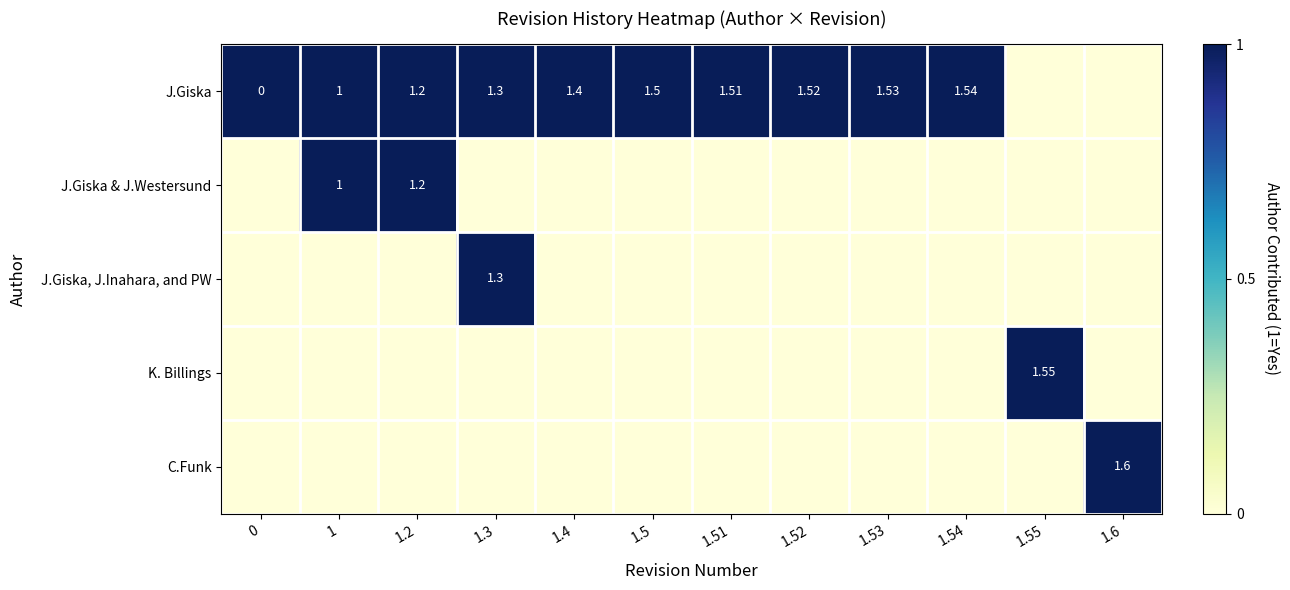

At which label does K. Billings reach its peak?

1.55